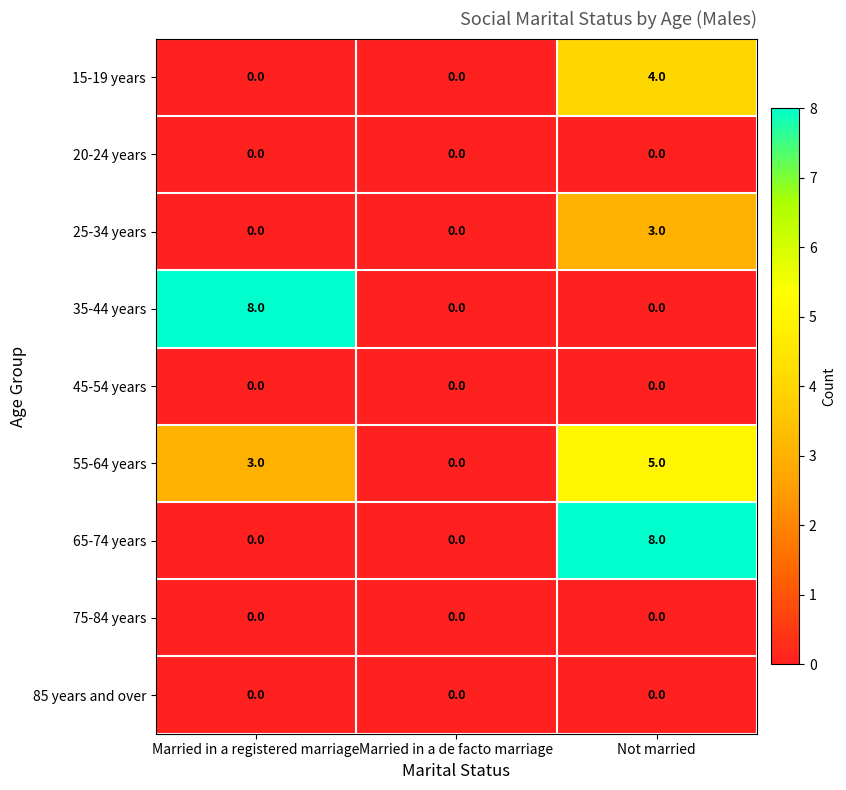

What is the greatest value displayed?

8